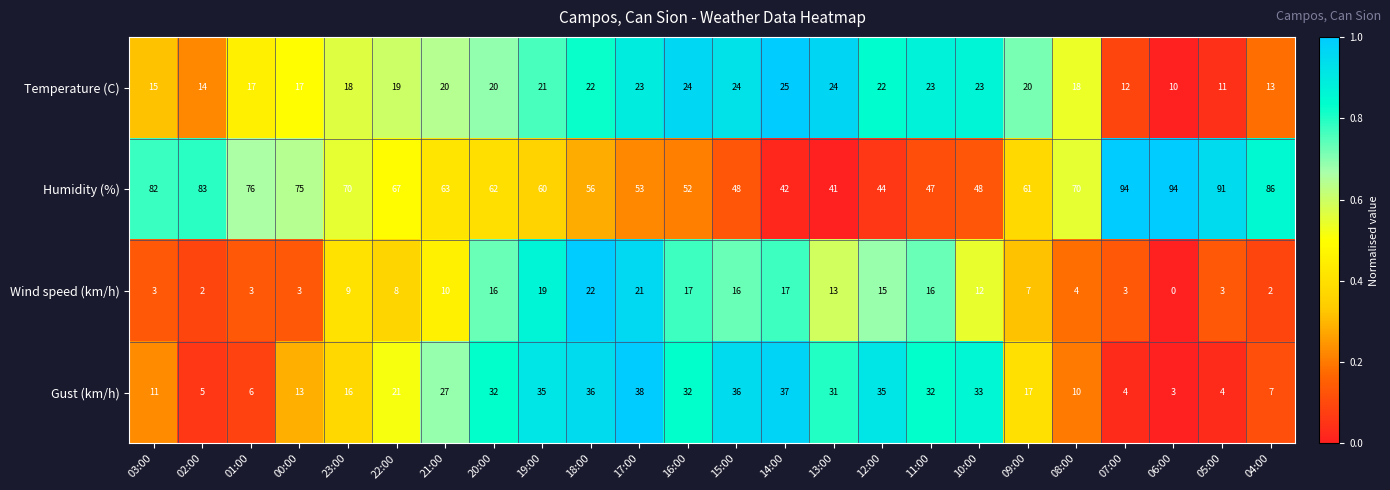

What is the spread (max minus min) of values at 04:00?

84